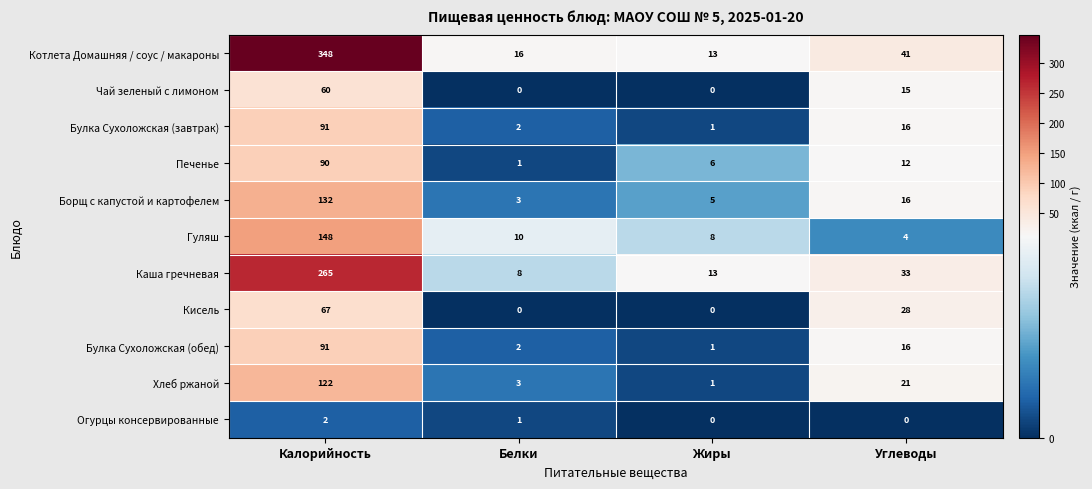

What is the difference between the highest and lowest values at Жиры?

13